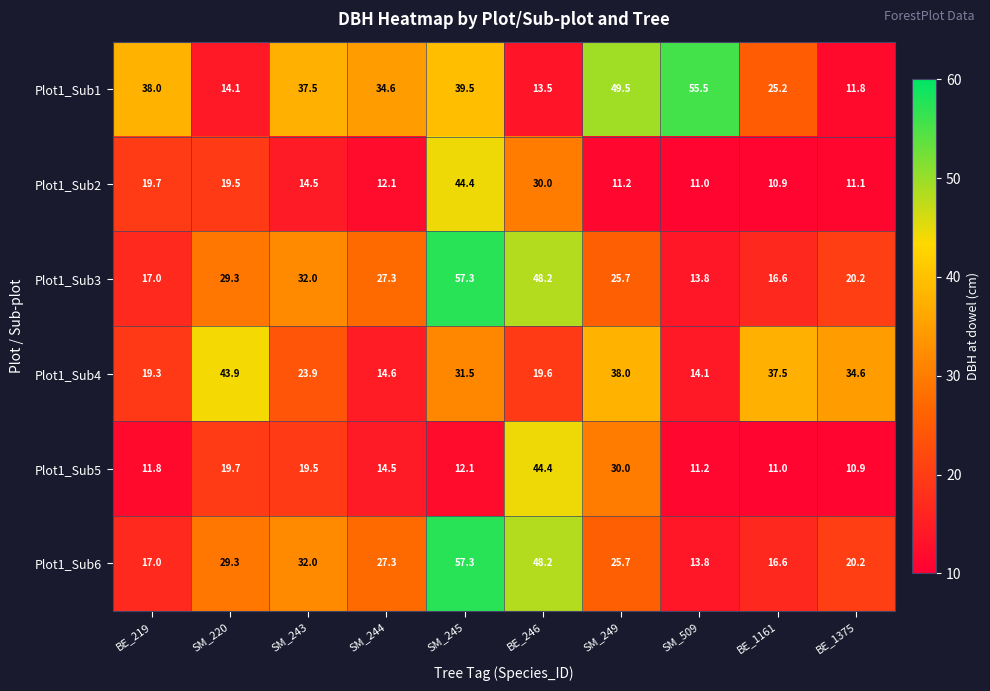

At which category is the sum across all series the highest?

SM_245